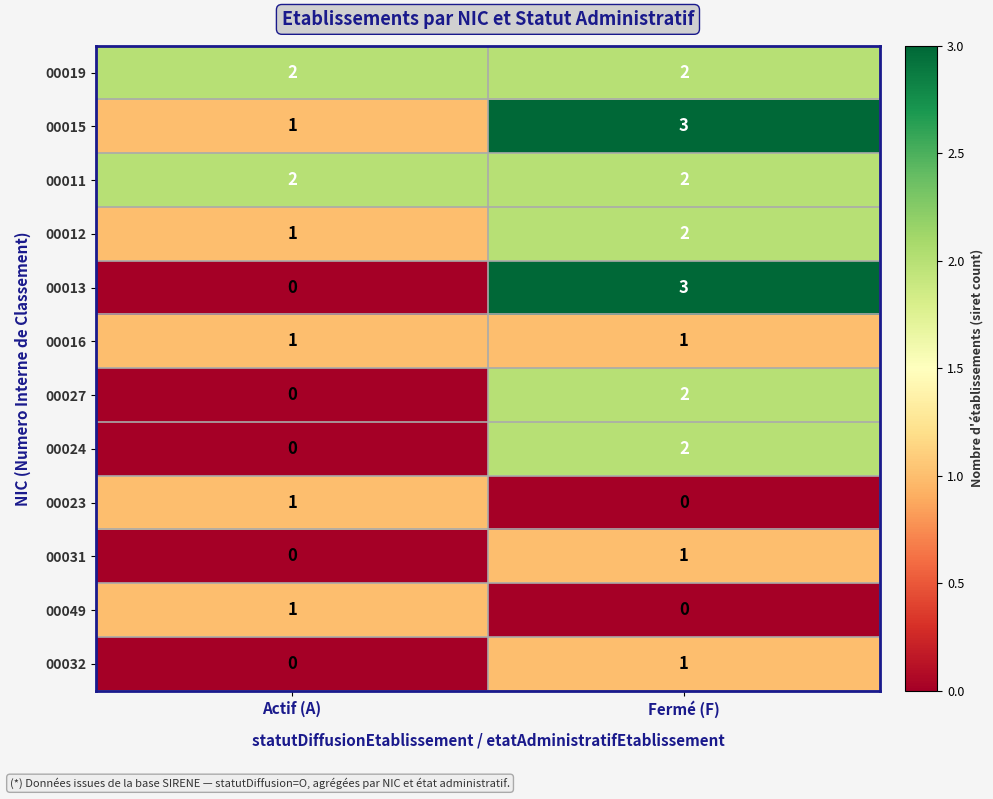

Reading left to right, extract all data points from this chart.

00019: 2	2
00015: 1	3
00011: 2	2
00012: 1	2
00013: 0	3
00016: 1	1
00027: 0	2
00024: 0	2
00023: 1	0
00031: 0	1
00049: 1	0
00032: 0	1